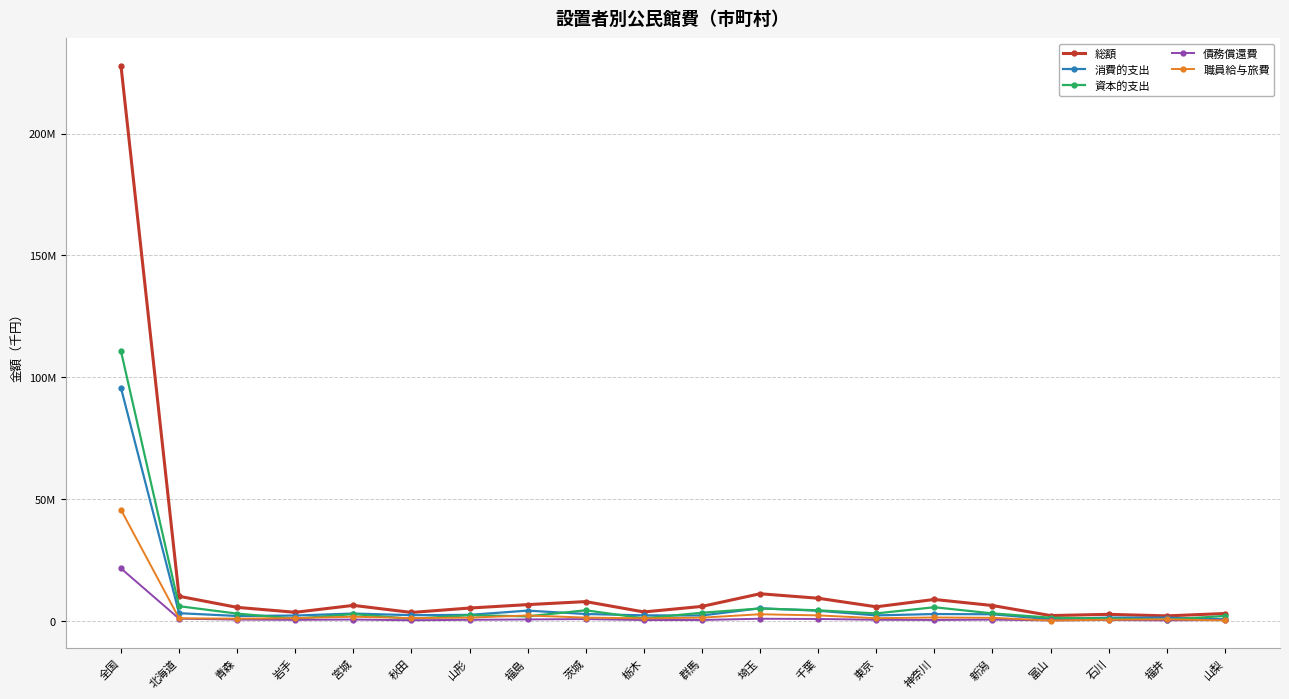

The 債務償還費 series shows 885108 at 埼玉. True or false?

True